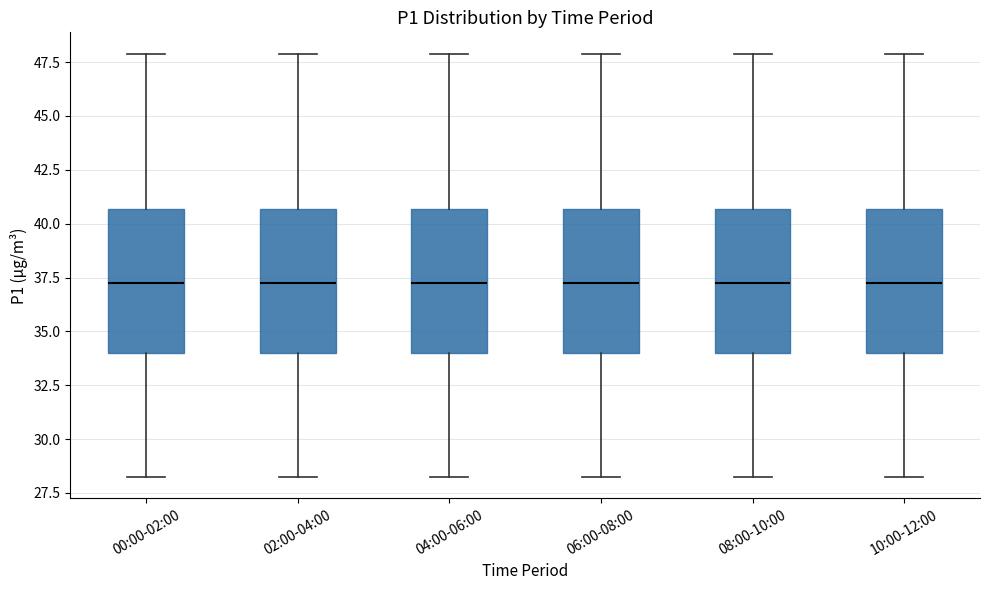

Reading left to right, read every box against the y-axis: the position of its median line, the range the box covers, and the ends of its whiskers. The values are not printed on the chart, so give them approximately, as read against the axis.

00:00-02:00: median 37.5, box 34.0 to 40.5, whiskers 28.0 to 48.0
02:00-04:00: median 37.5, box 34.0 to 40.5, whiskers 28.0 to 48.0
04:00-06:00: median 37.5, box 34.0 to 40.5, whiskers 28.0 to 48.0
06:00-08:00: median 37.5, box 34.0 to 40.5, whiskers 28.0 to 48.0
08:00-10:00: median 37.5, box 34.0 to 40.5, whiskers 28.0 to 48.0
10:00-12:00: median 37.5, box 34.0 to 40.5, whiskers 28.0 to 48.0